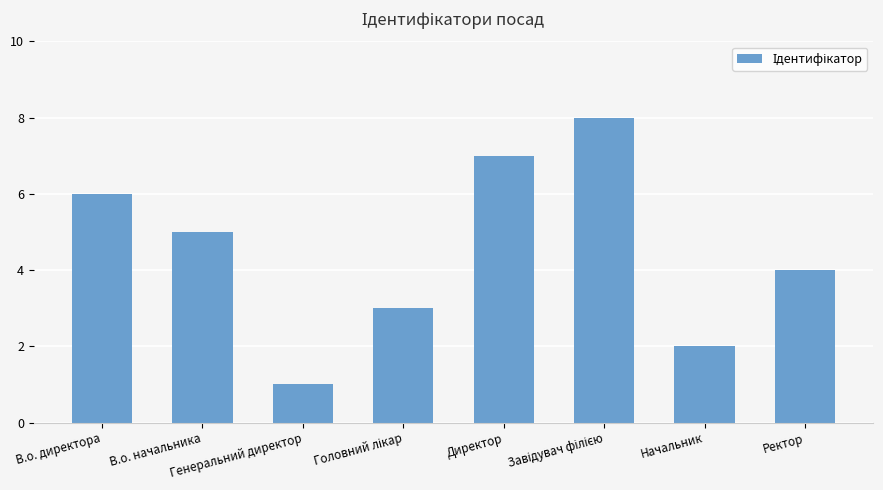

What is the difference between the maximum and minimum values?

7